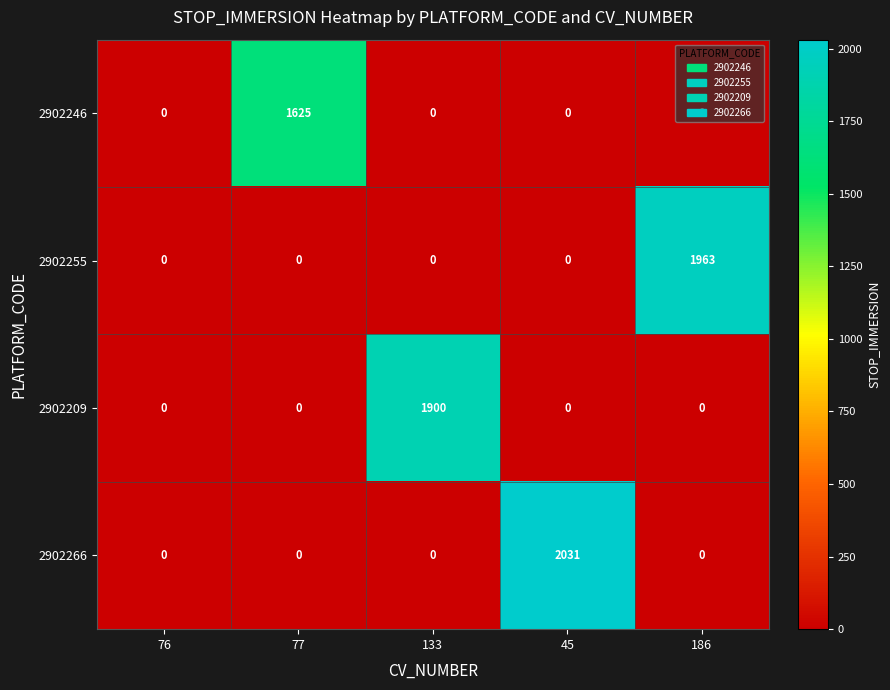

Which series changed the most between 77 and 133?

2902209